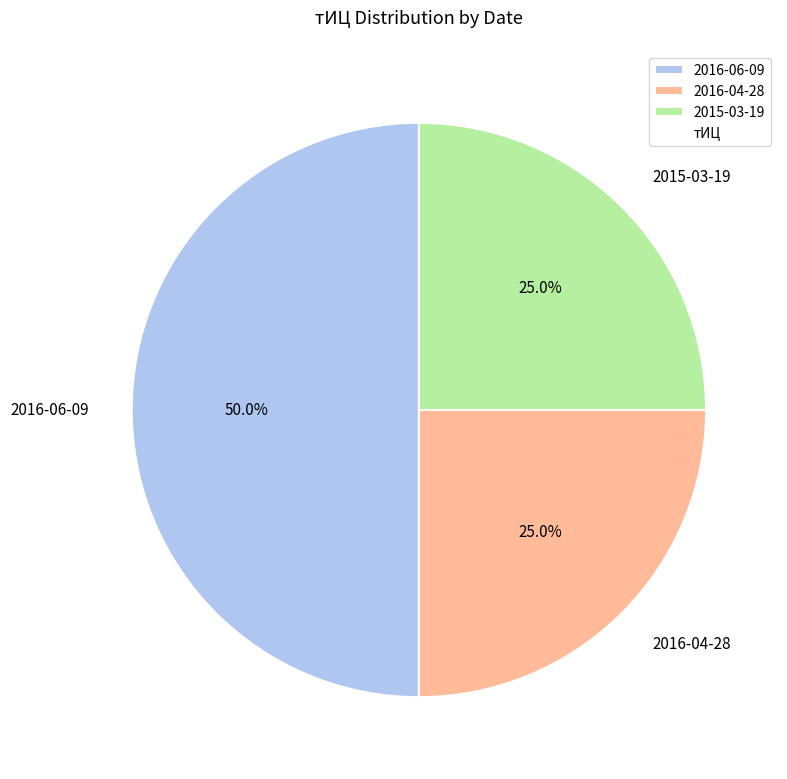

What is the ratio of the value at 2016-04-28 to the value at 2015-03-19?

1.0